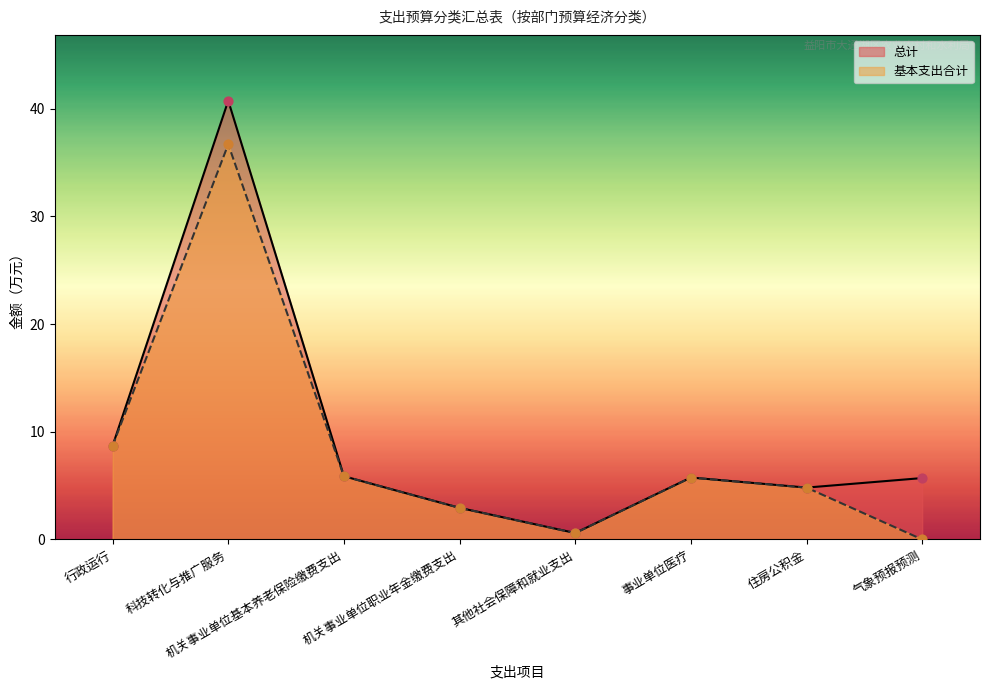

At how many categories does at least one series exceed 1?

7